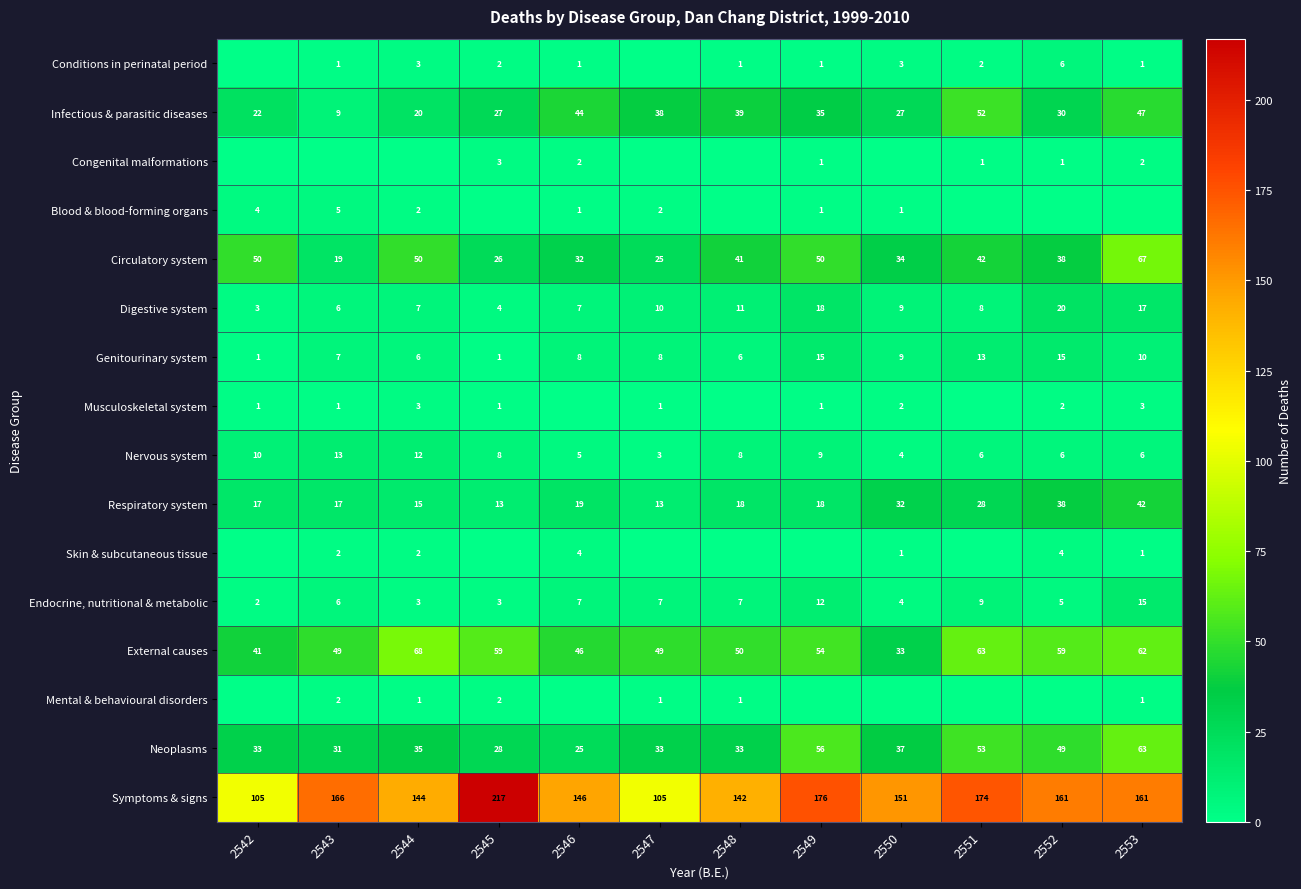

Between 2547 and 2552, which is larger?

2552